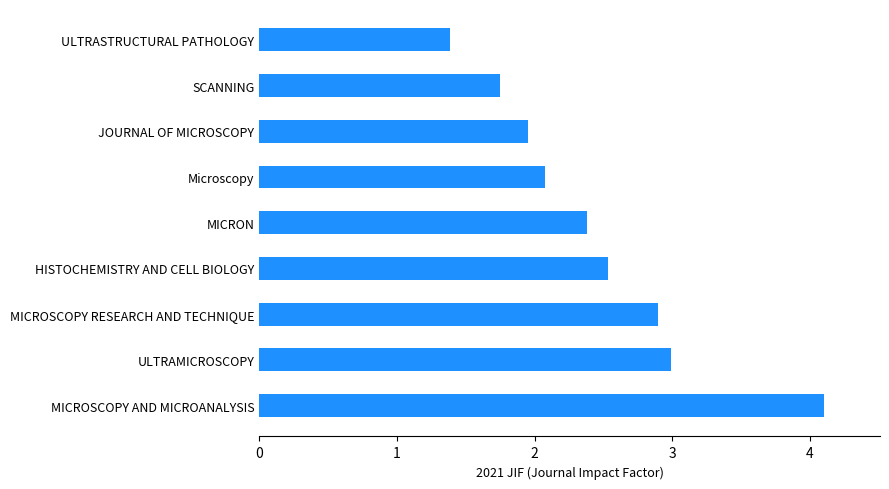

Read the value at ULTRASTRUCTURAL PATHOLOGY.

1.4